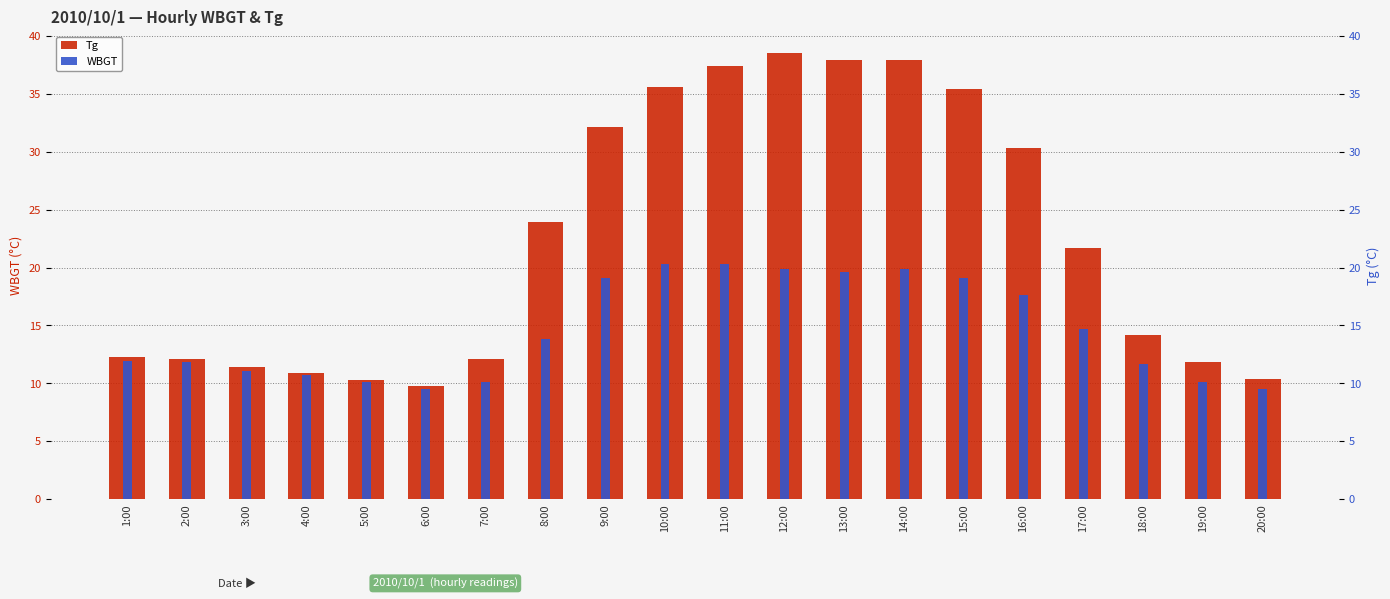

What is the difference between the second highest and second lowest values in the Tg series?

27.6